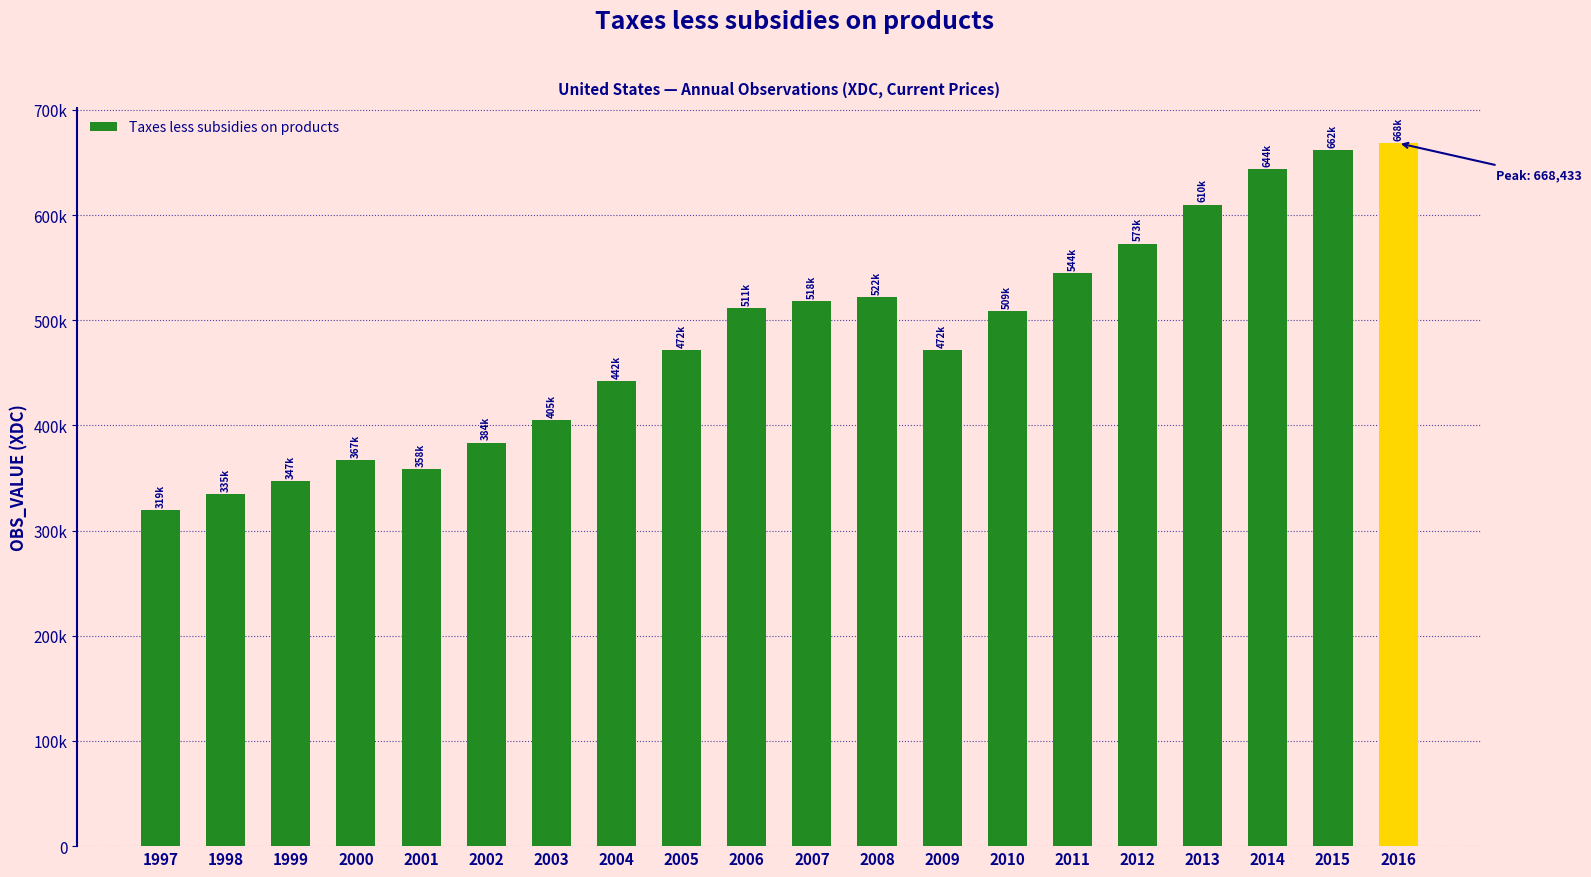

What is the difference between the maximum and second lowest values?

333505